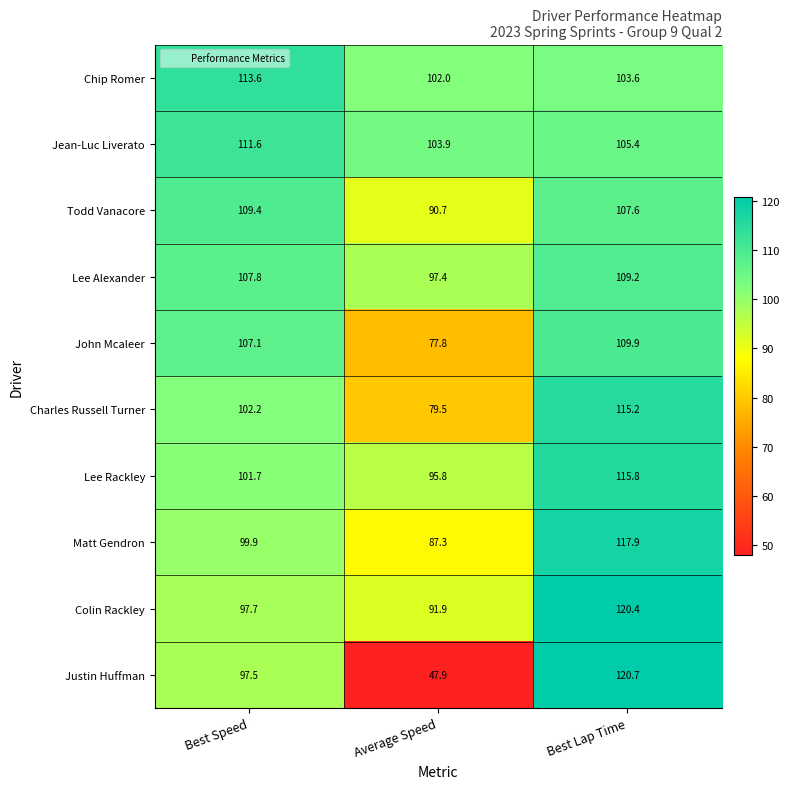

The value of Todd Vanacore at Best Lap Time is 152.3. True or false?

False